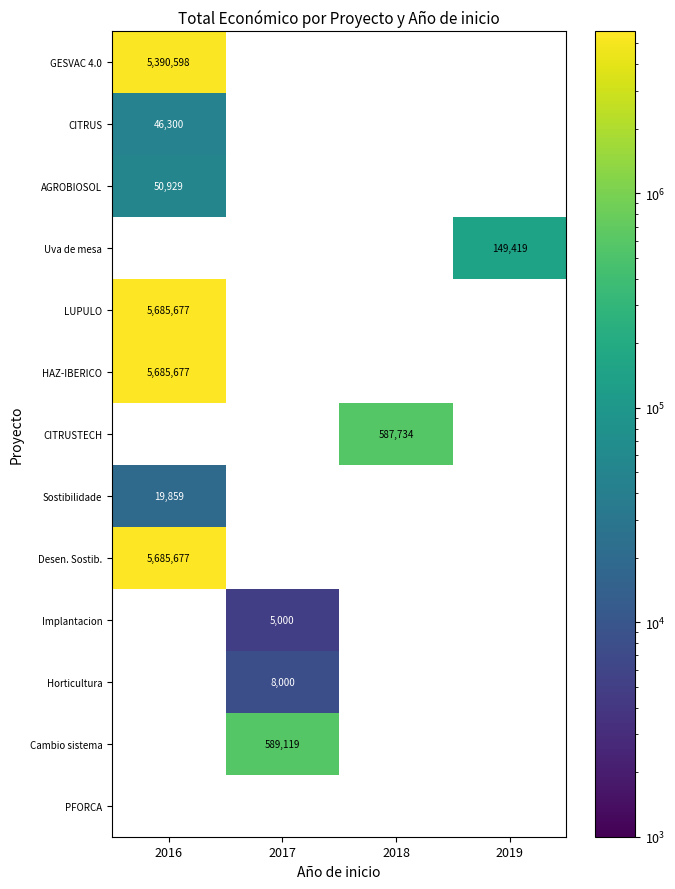

The value of CITRUSTECH at 2018 is 1009651.9. True or false?

False